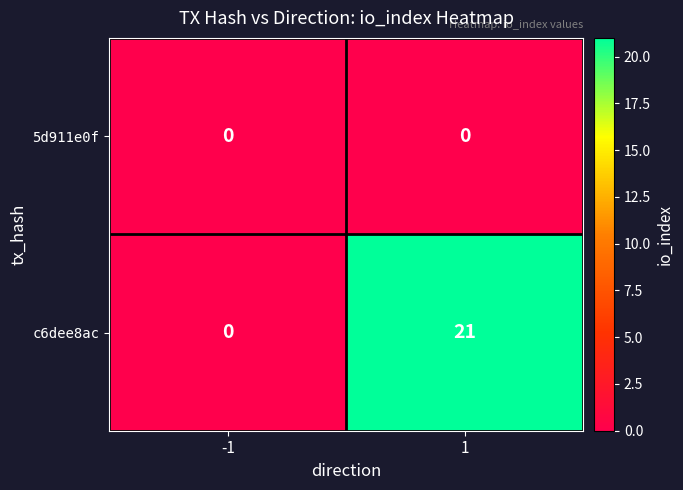

Which series has the largest total across all categories?

c6dee8ac